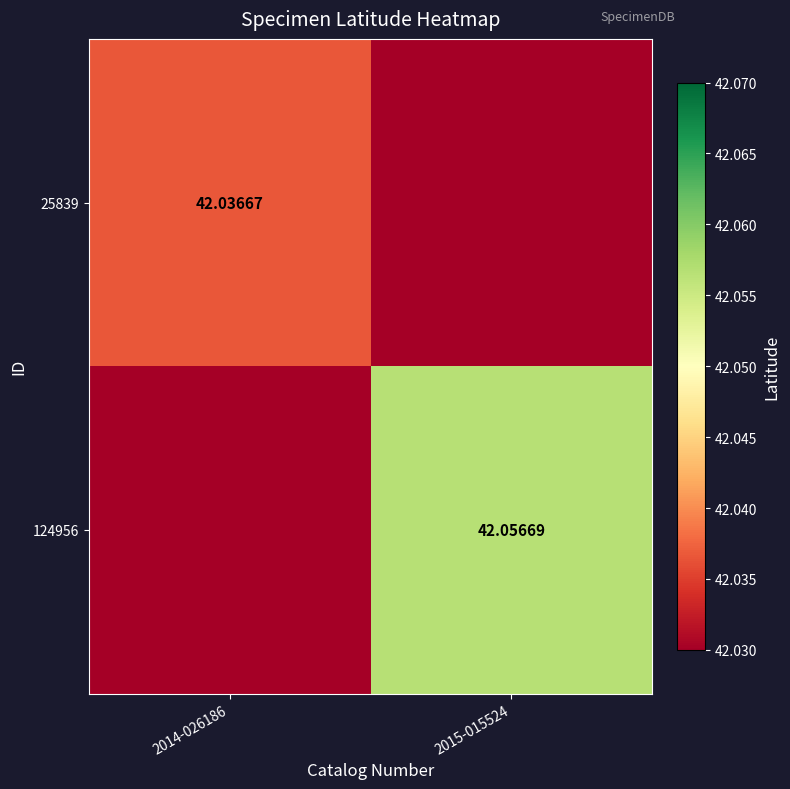

Which category has the highest value across all series?

2015-015524